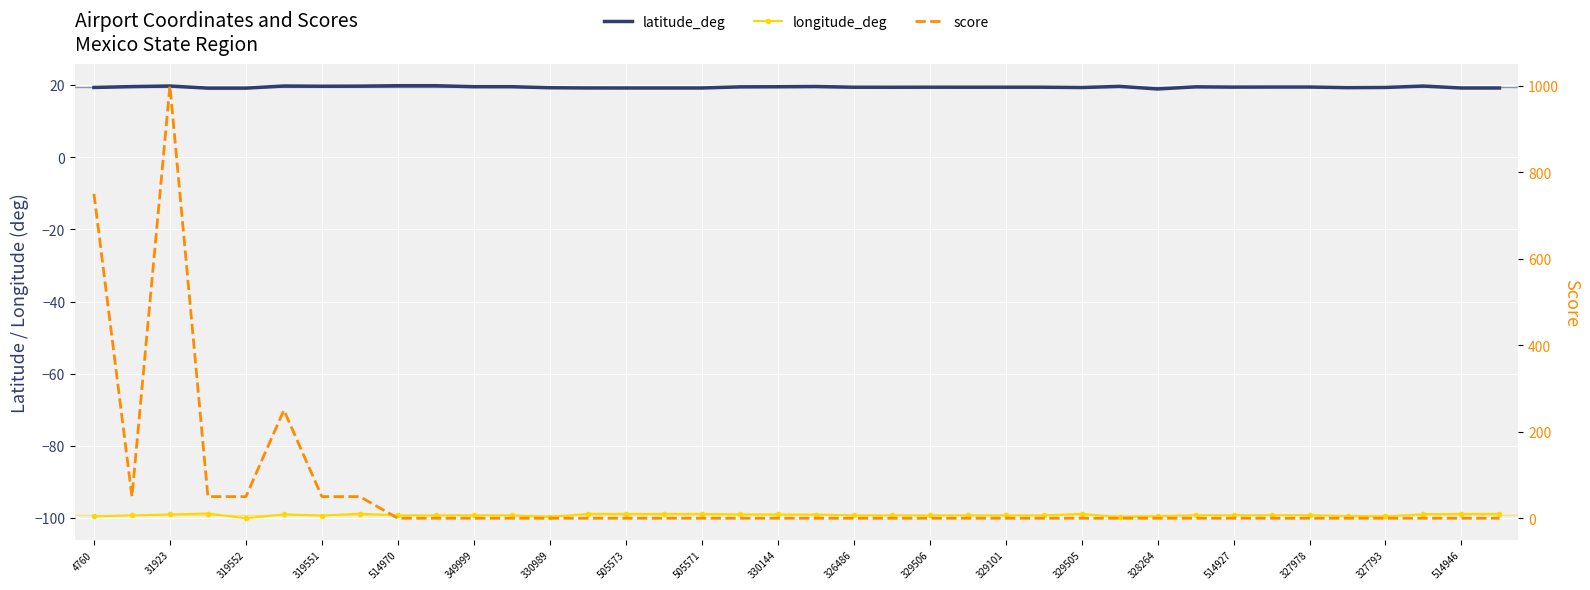

True or false: score has a value of 0.0 at 329506.

True